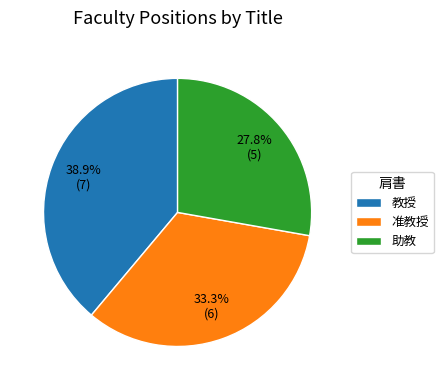

Which category has the smallest portion of the pie?

助教